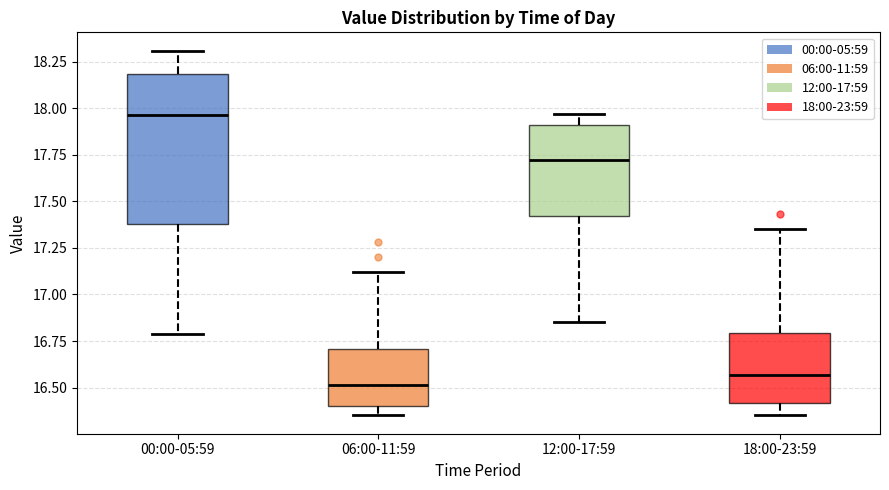

Reading left to right, transcribe this box plot: for each box, give where its median line is, the range the box spans, and where its two whiskers end, as read against the y-axis. The values are not printed on the chart, so give them approximately, as read against the axis.

00:00-05:59: median 17.95, box 17.40 to 18.20, whiskers 16.80 to 18.30
06:00-11:59: median 16.50, box 16.40 to 16.70, whiskers 16.35 to 17.10
12:00-17:59: median 17.70, box 17.40 to 17.90, whiskers 16.85 to 17.95
18:00-23:59: median 16.55, box 16.40 to 16.80, whiskers 16.35 to 17.35